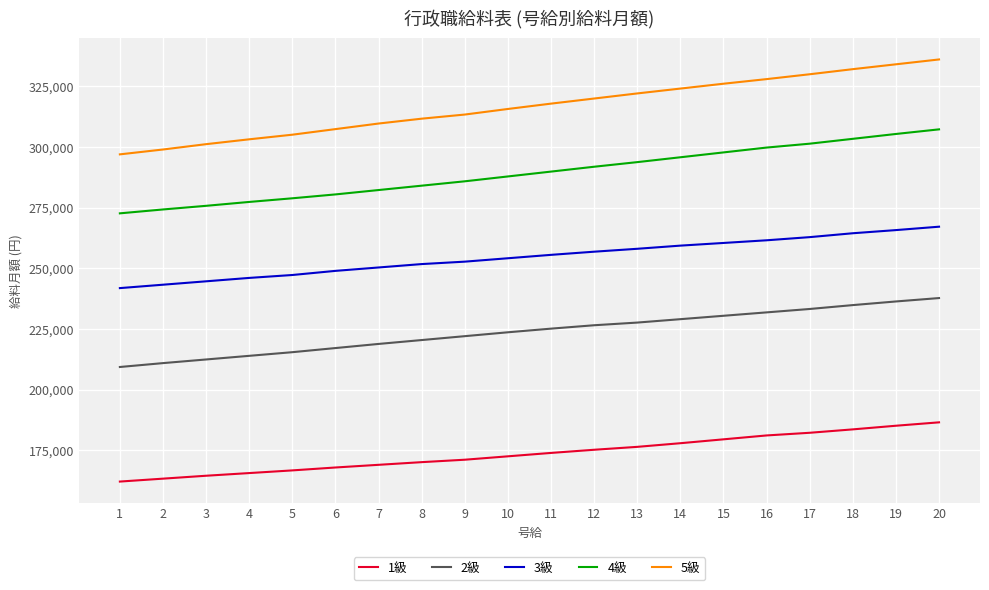

List the series in order of their overall mean, highest first.

5級, 4級, 3級, 2級, 1級